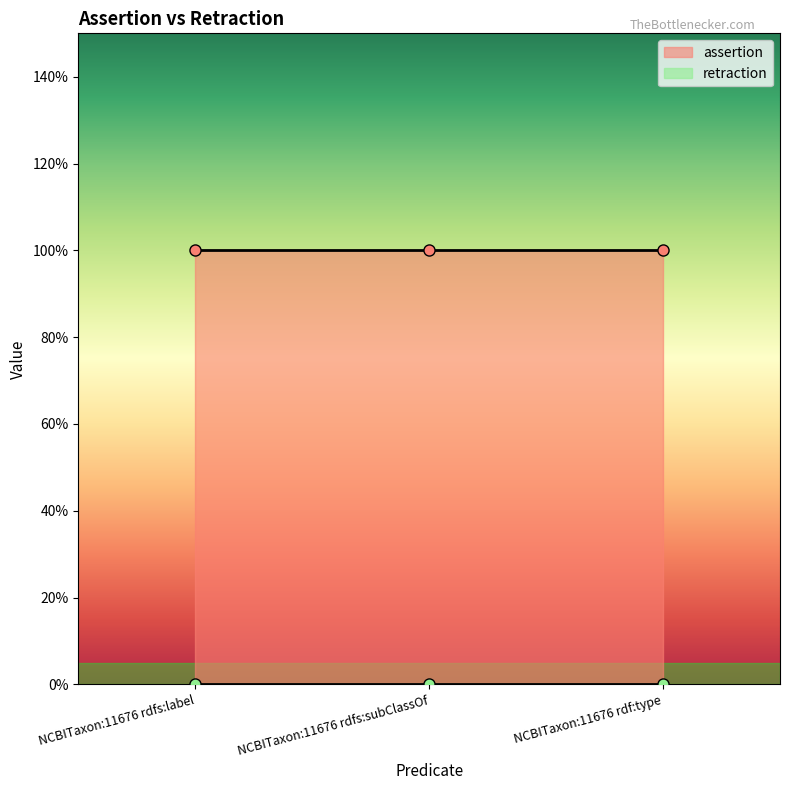

Which category has the highest value in the assertion series?

NCBITaxon:11676 rdfs:label